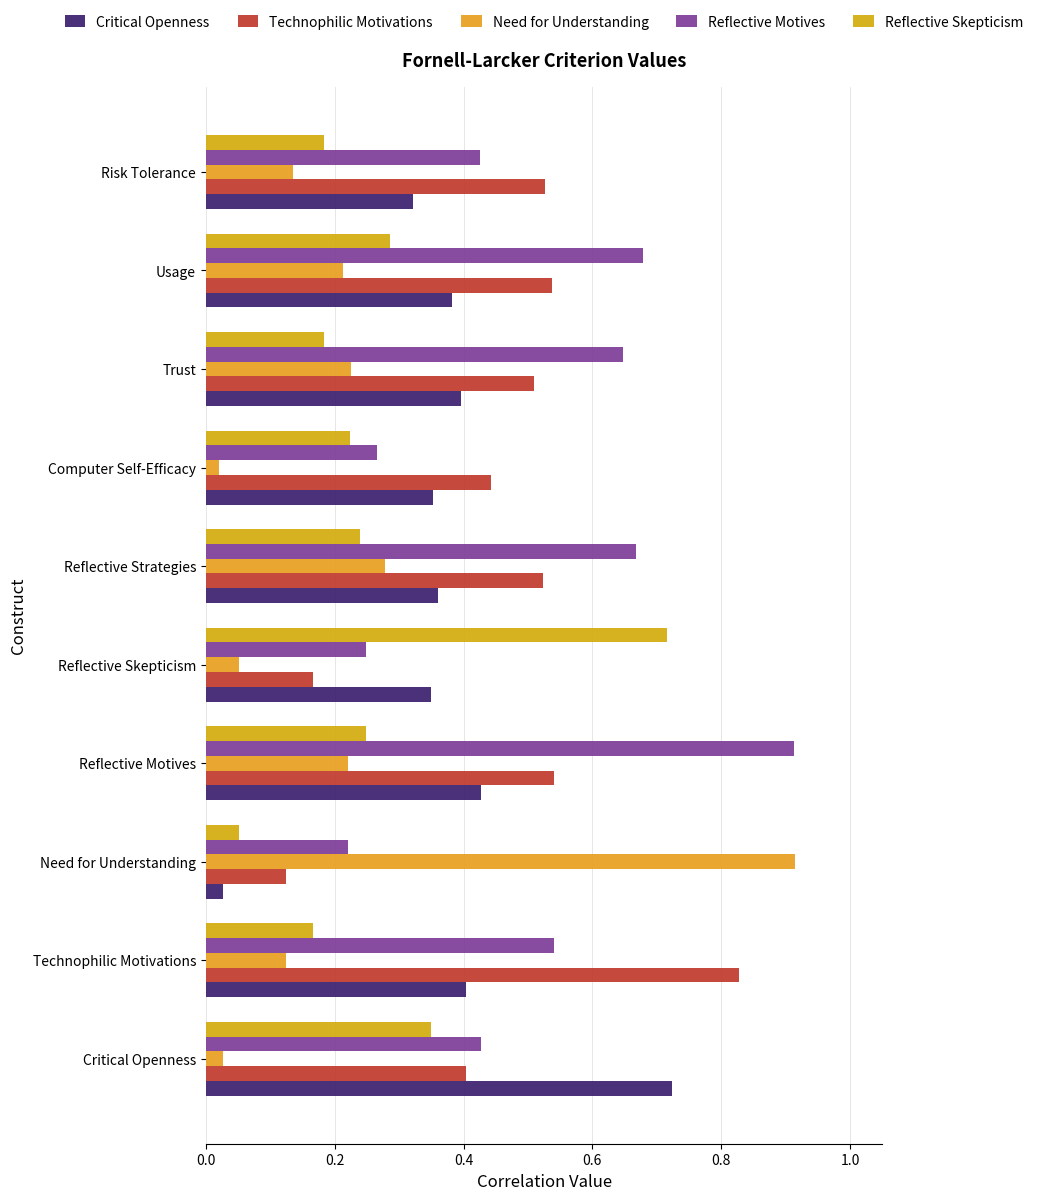

Count the number of categories in the chart.

10